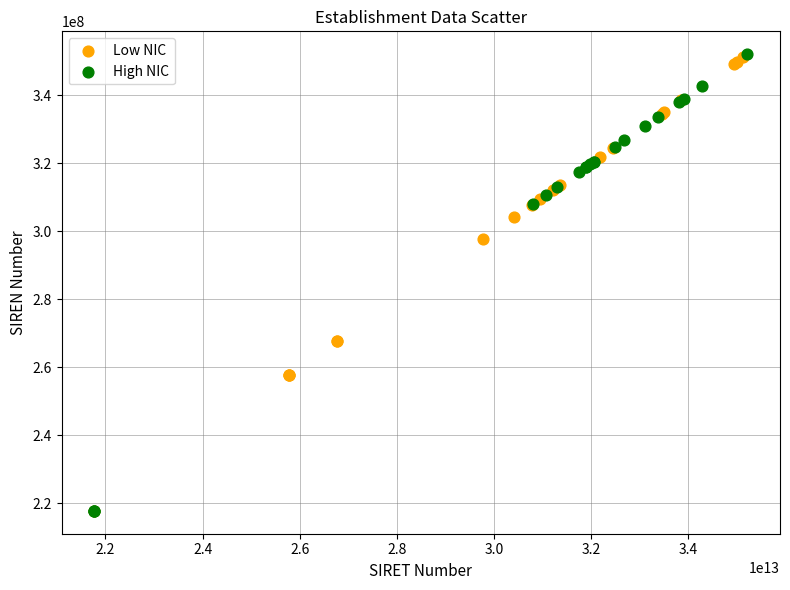

Which series has the largest Y range (max minus min)?

High NIC